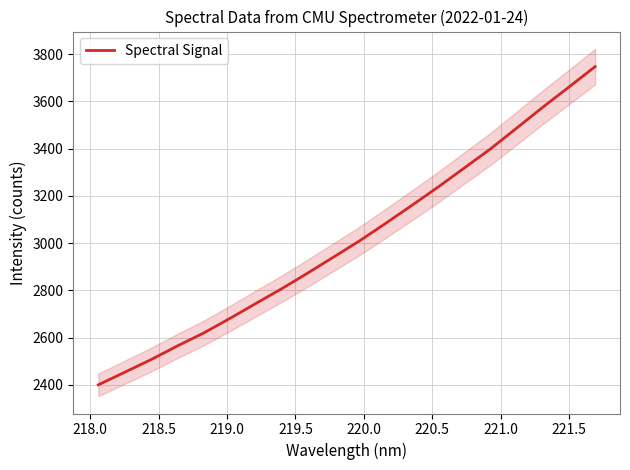

What is the difference between the second highest and second lowest values?

1208.2